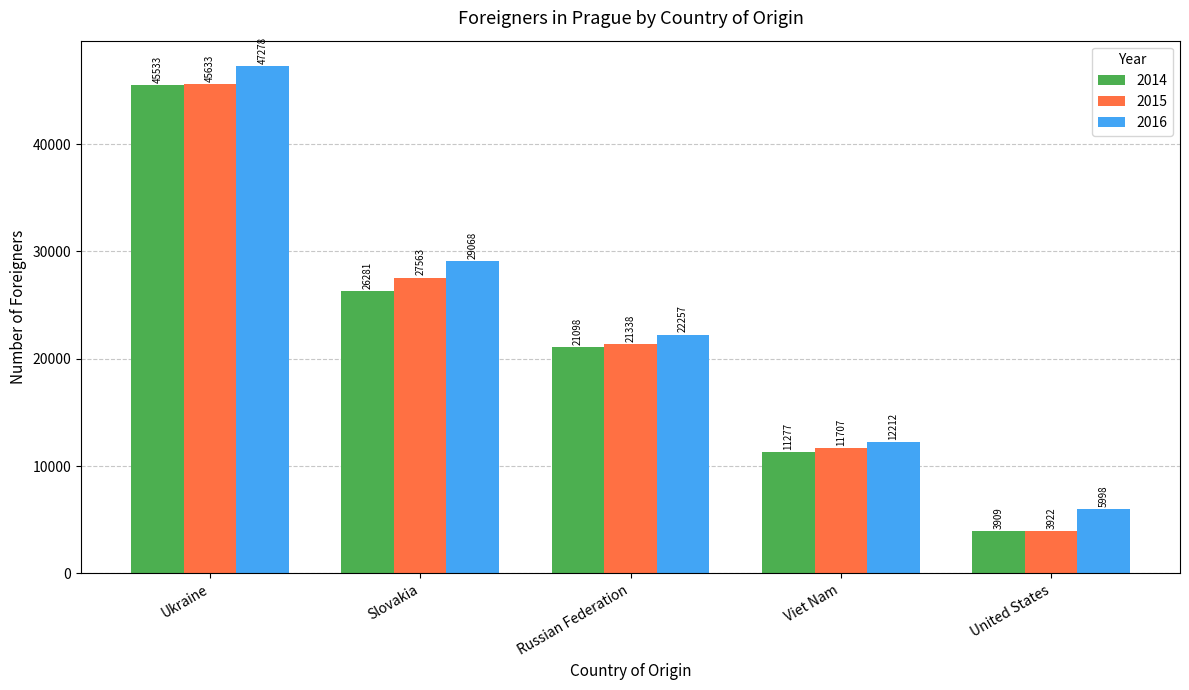

What is the label of the 5th bar from the right?

Ukraine